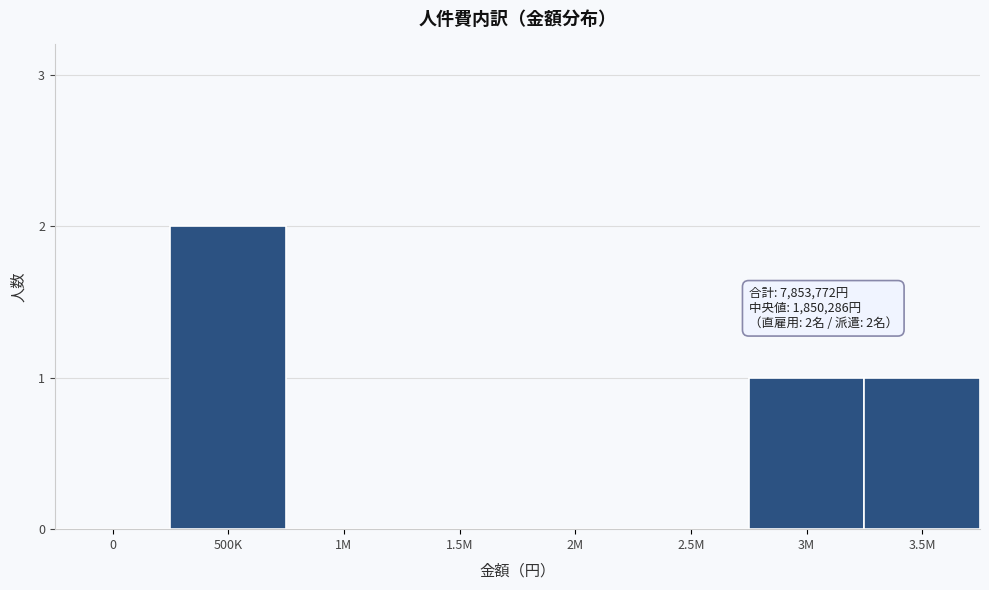

Reading left to right, extract all data points from this chart.

0=0	500K=2	1M=0	1.5M=0	2M=0	2.5M=0	3M=1	3.5M=1